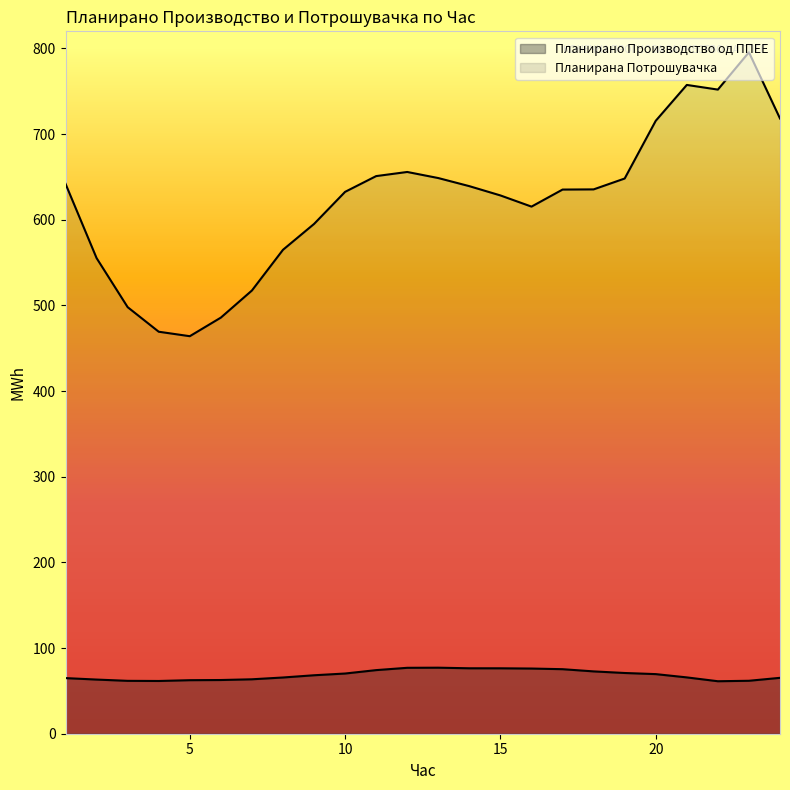

How many data points in Планирана Потрошувачка are above 635?

13